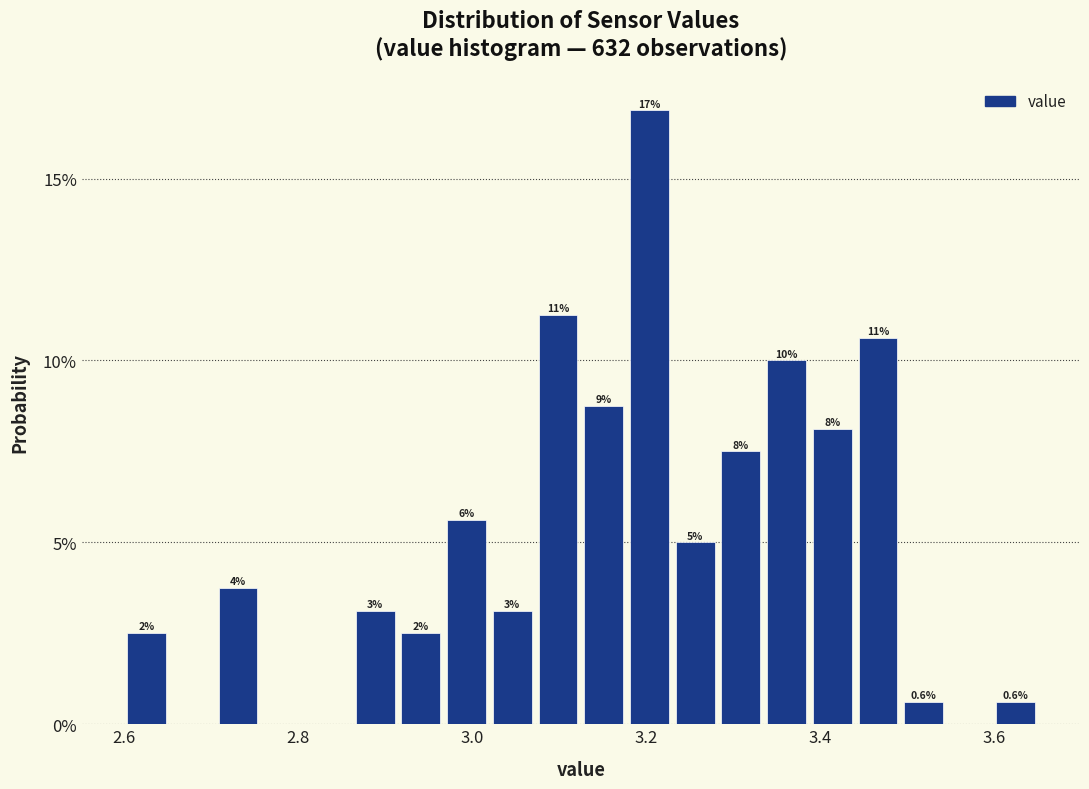

Around what value on the x-axis is the tallest bar? Give the approximate position of its centre, as read against the axis.

3.20